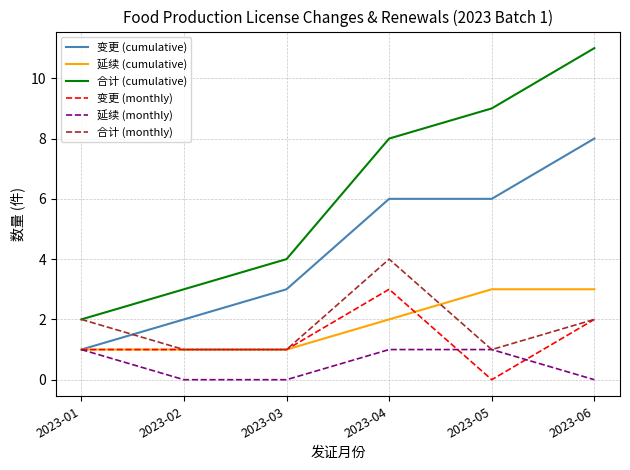

At 2023-04, list the series in order from smallest to largest.

延续 (monthly), 延续 (cumulative), 变更 (monthly), 合计 (monthly), 变更 (cumulative), 合计 (cumulative)